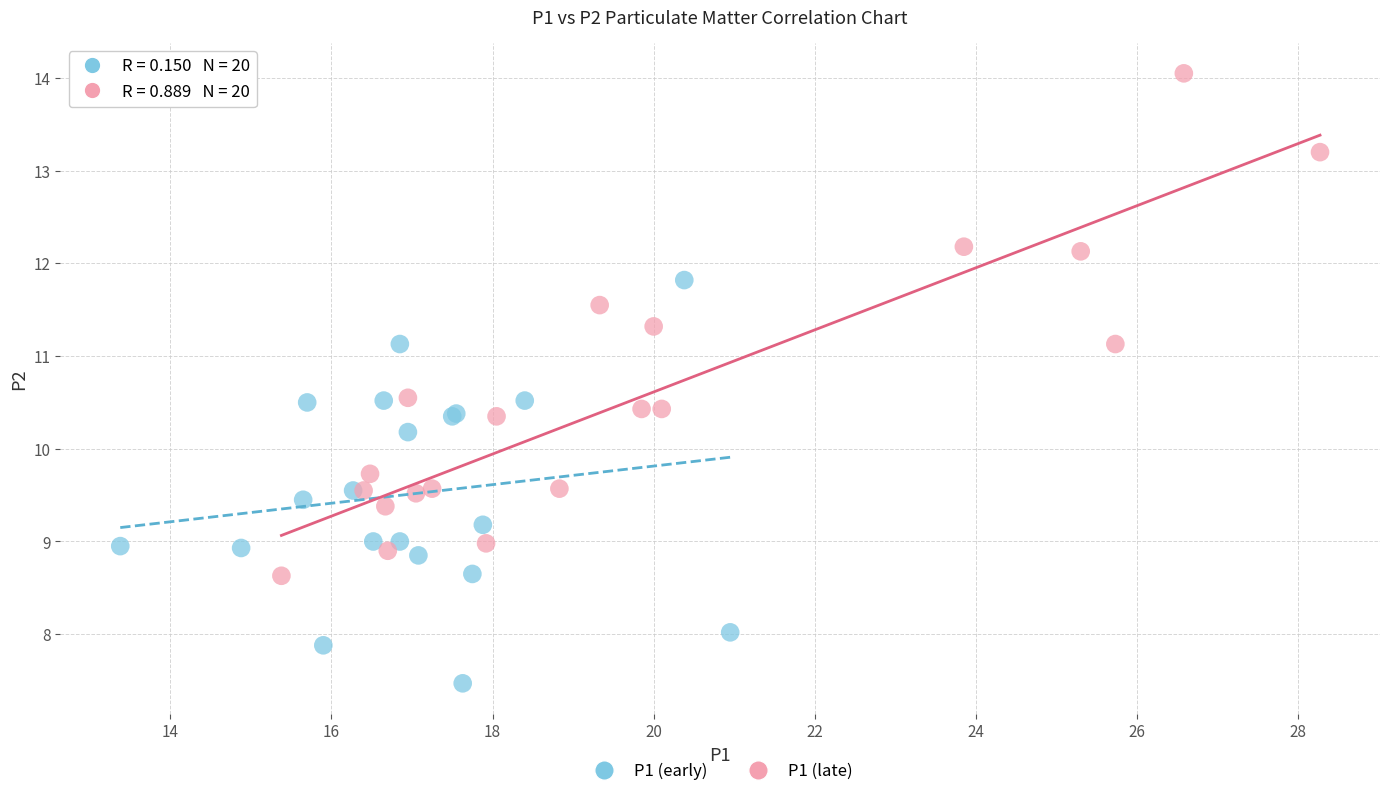

What are all the series names shown in the legend?

P1 (early), P1 (late)